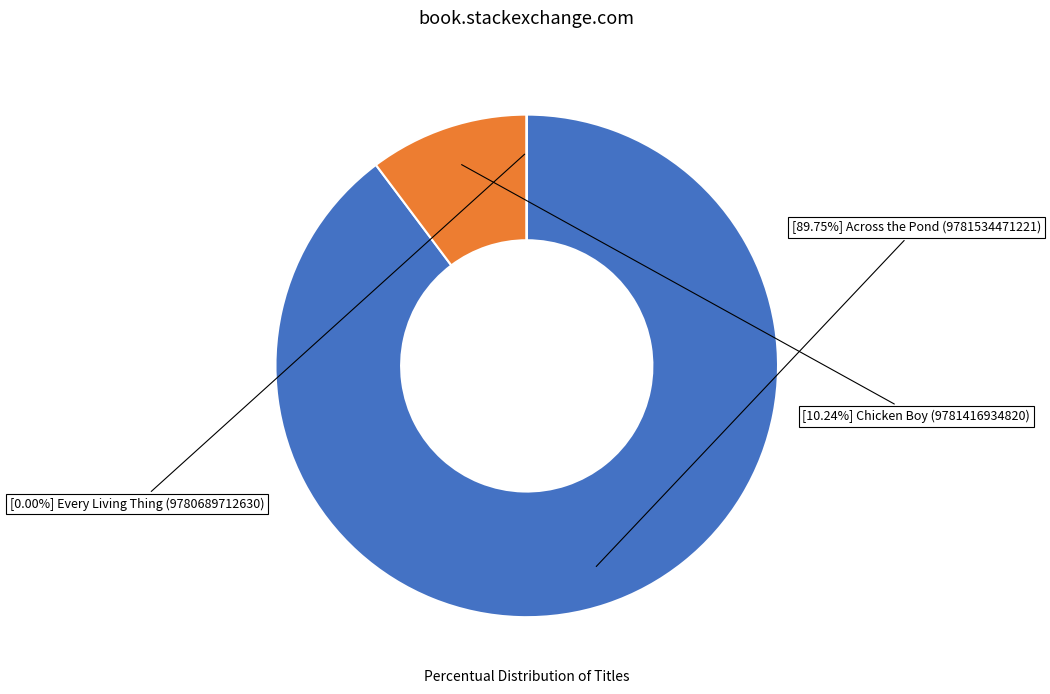

Is there a majority slice in this chart?

Yes